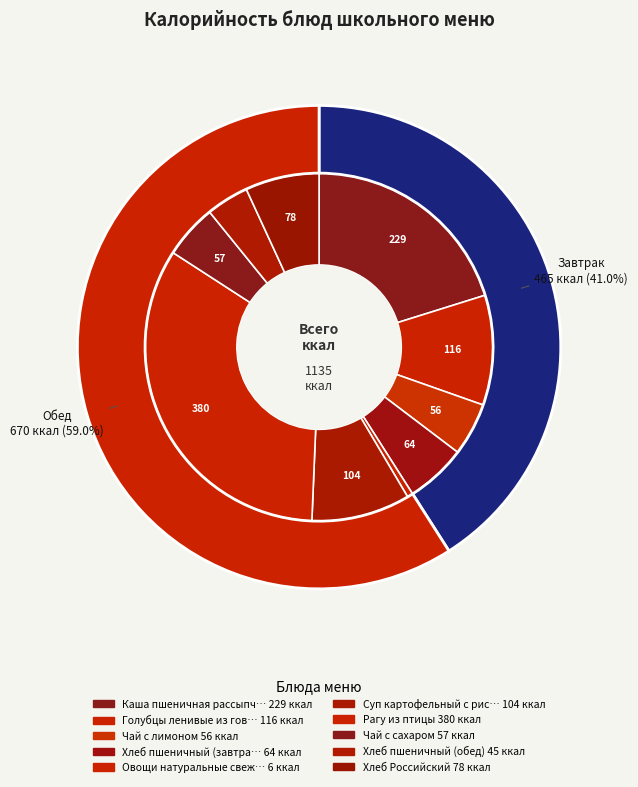

What portion of the pie excludes Хлеб пшеничный (завтрак)?

94.4%